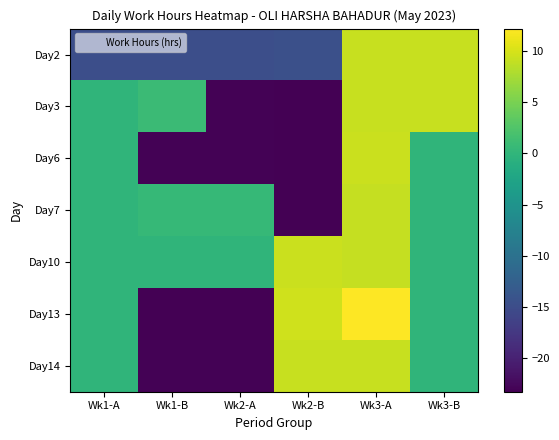

Reading left to right, list all the values displayed in this chart.

Day2: Wk1-A=-14.7	Wk1-B=-14.7	Wk2-A=-14.8	Wk2-B=-14.6	Wk3-A=9.3	Wk3-B=9.3
Day3: Wk1-A=0.0	Wk1-B=0.9	Wk2-A=-23.1	Wk2-B=-23.3	Wk3-A=9.3	Wk3-B=9.3
Day6: Wk1-A=0.0	Wk1-B=-23.1	Wk2-A=-23.1	Wk2-B=-23.3	Wk3-A=9.3	Wk3-B=0.0
Day7: Wk1-A=0.0	Wk1-B=0.5	Wk2-A=0.5	Wk2-B=-23.3	Wk3-A=9.2	Wk3-B=0.0
Day10: Wk1-A=0.0	Wk1-B=0.0	Wk2-A=0.0	Wk2-B=9.3	Wk3-A=9.2	Wk3-B=0.0
Day13: Wk1-A=0.0	Wk1-B=-23.3	Wk2-A=-23.3	Wk2-B=9.6	Wk3-A=12.2	Wk3-B=0.0
Day14: Wk1-A=0.0	Wk1-B=-23.2	Wk2-A=-23.2	Wk2-B=9.3	Wk3-A=9.3	Wk3-B=0.0